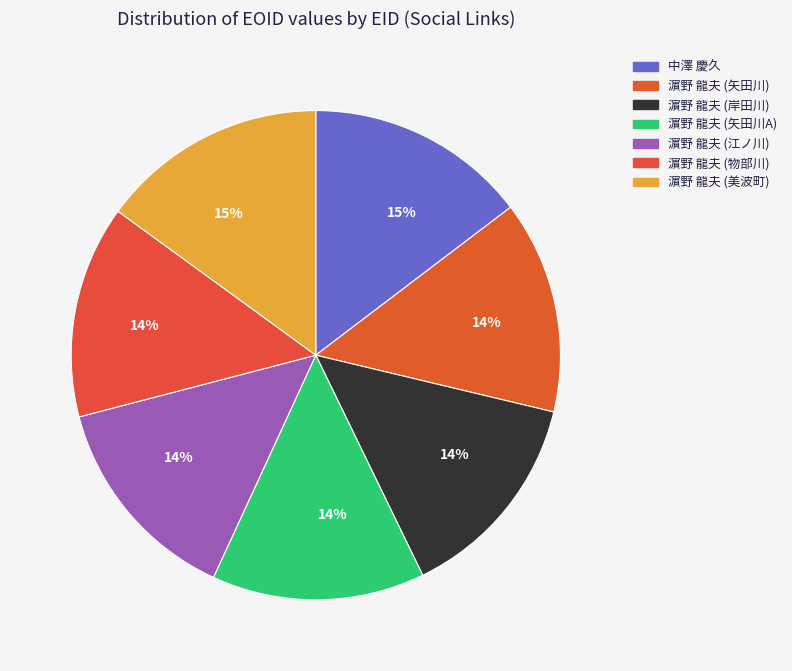

How many segments does this pie chart have?

7